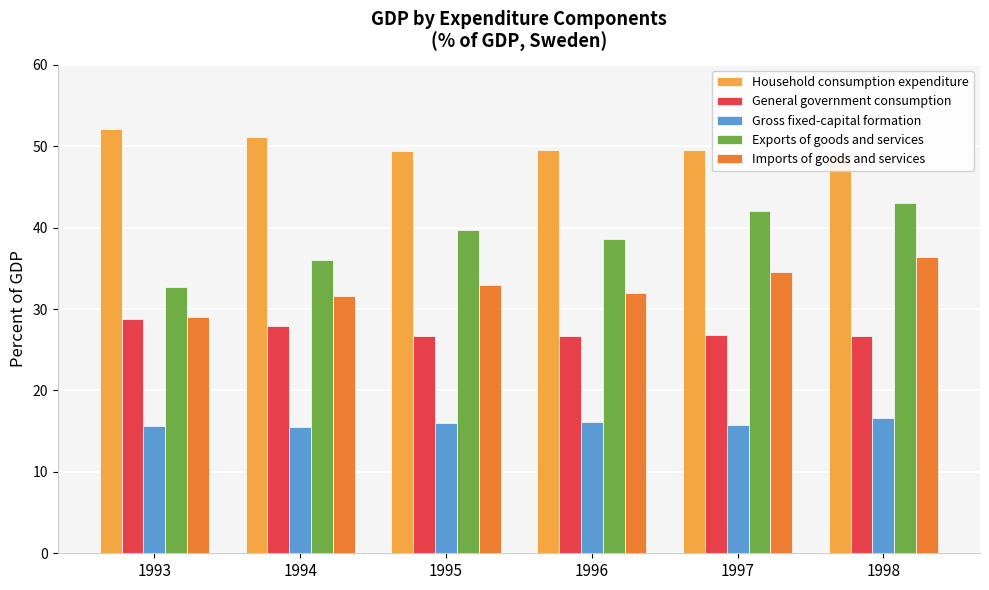

Read the Imports of goods and services value at 1997.

34.6